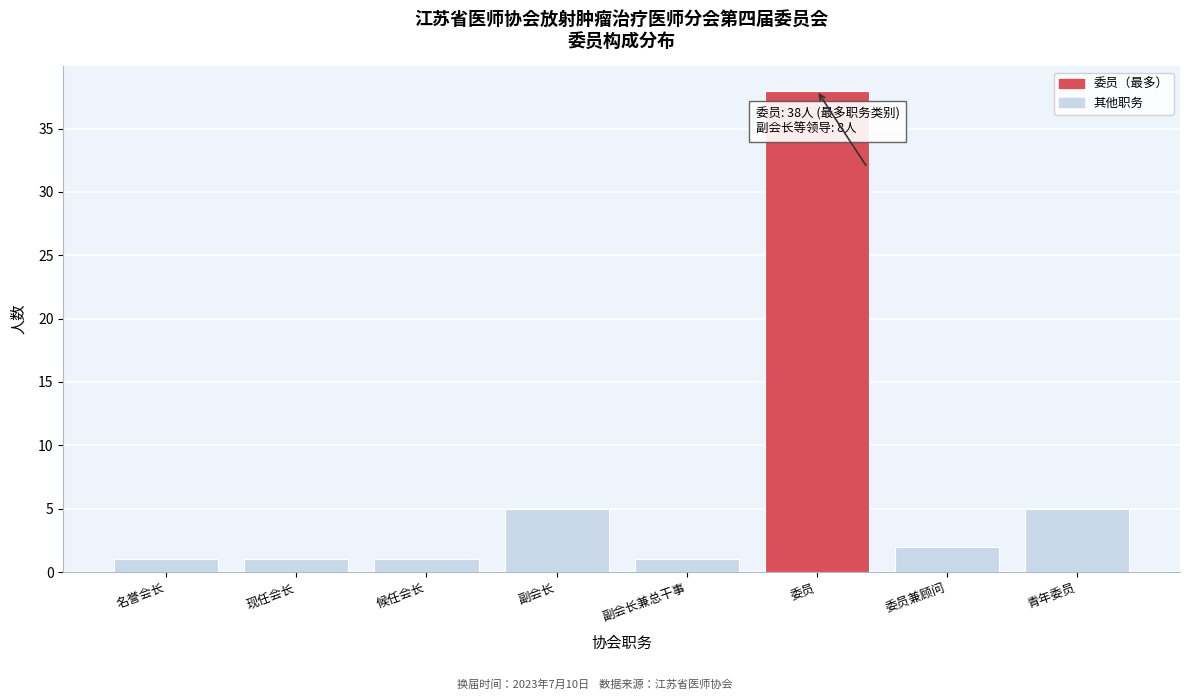

Reading left to right, list all the values displayed in this chart.

名誉会长=1	现任会长=1	候任会长=1	副会长=5	副会长兼总干事=1	委员=38	委员兼顾问=2	青年委员=5